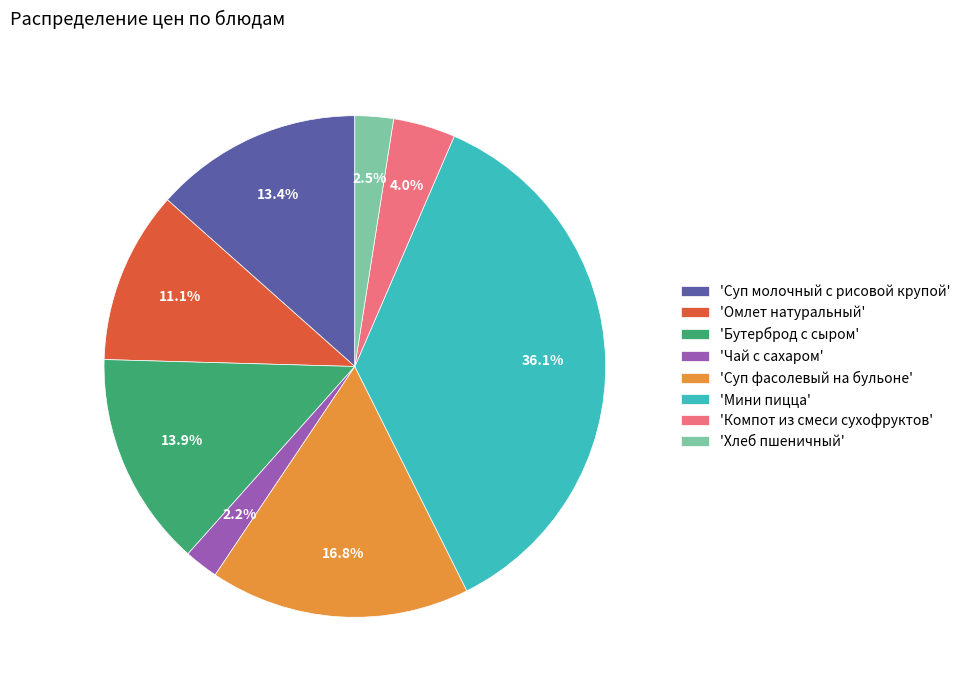

Does any single category account for the majority?

No